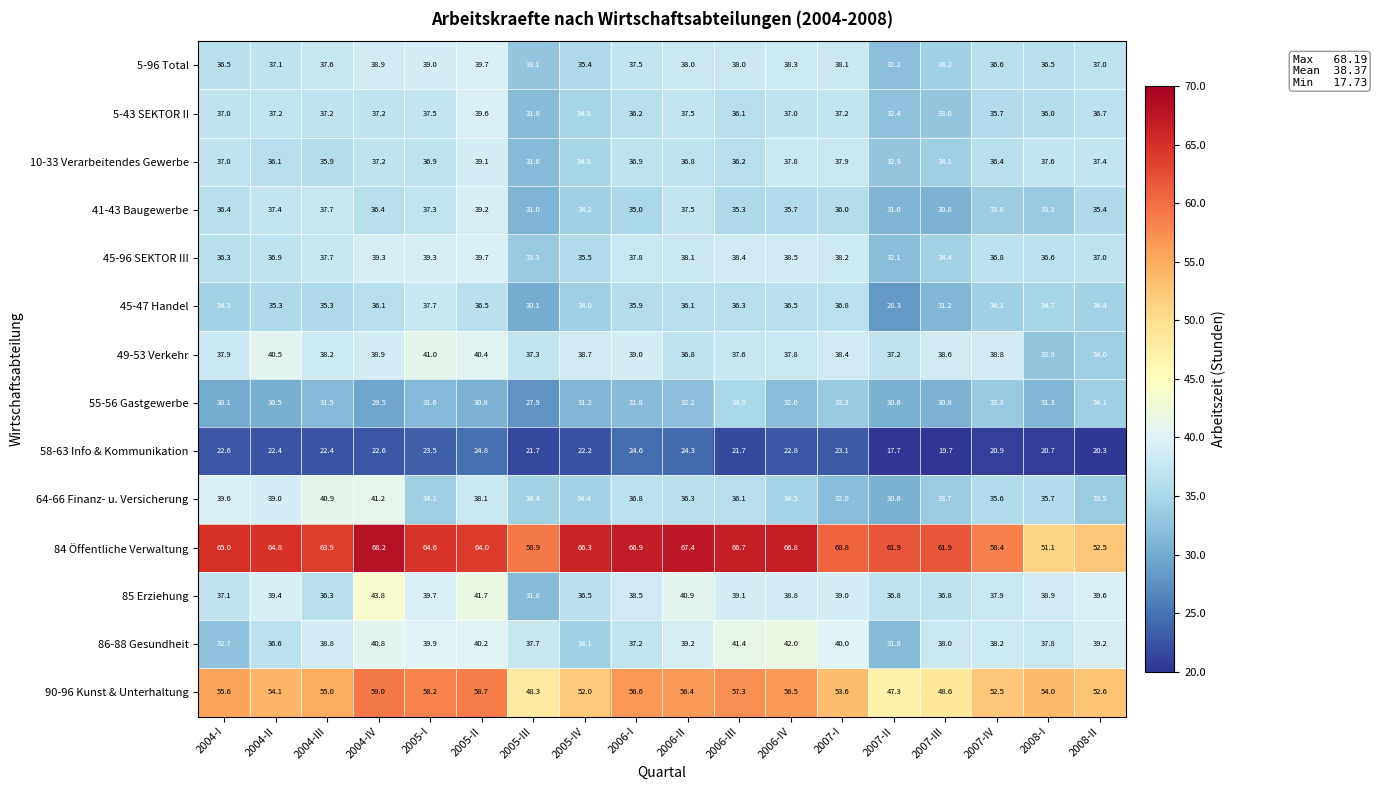

What is the smallest value displayed?

17.7